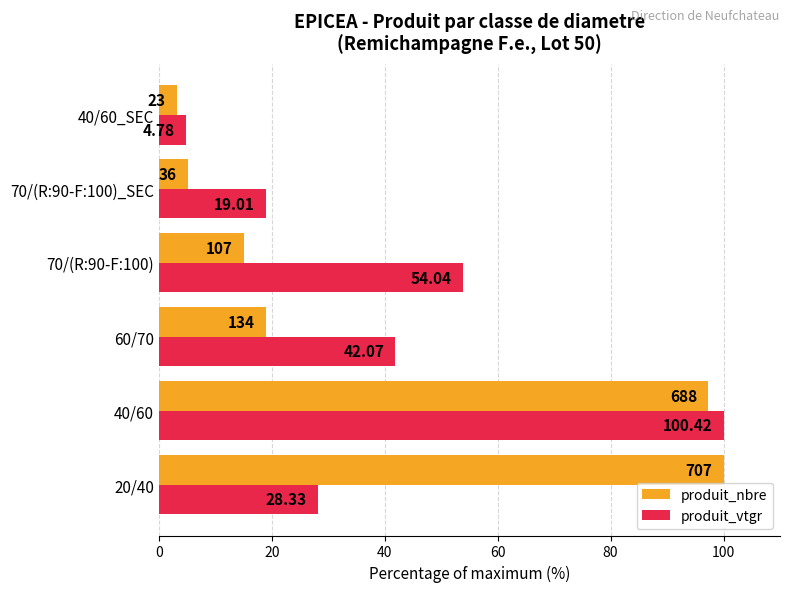

At which category is the sum across all series the highest?

40/60